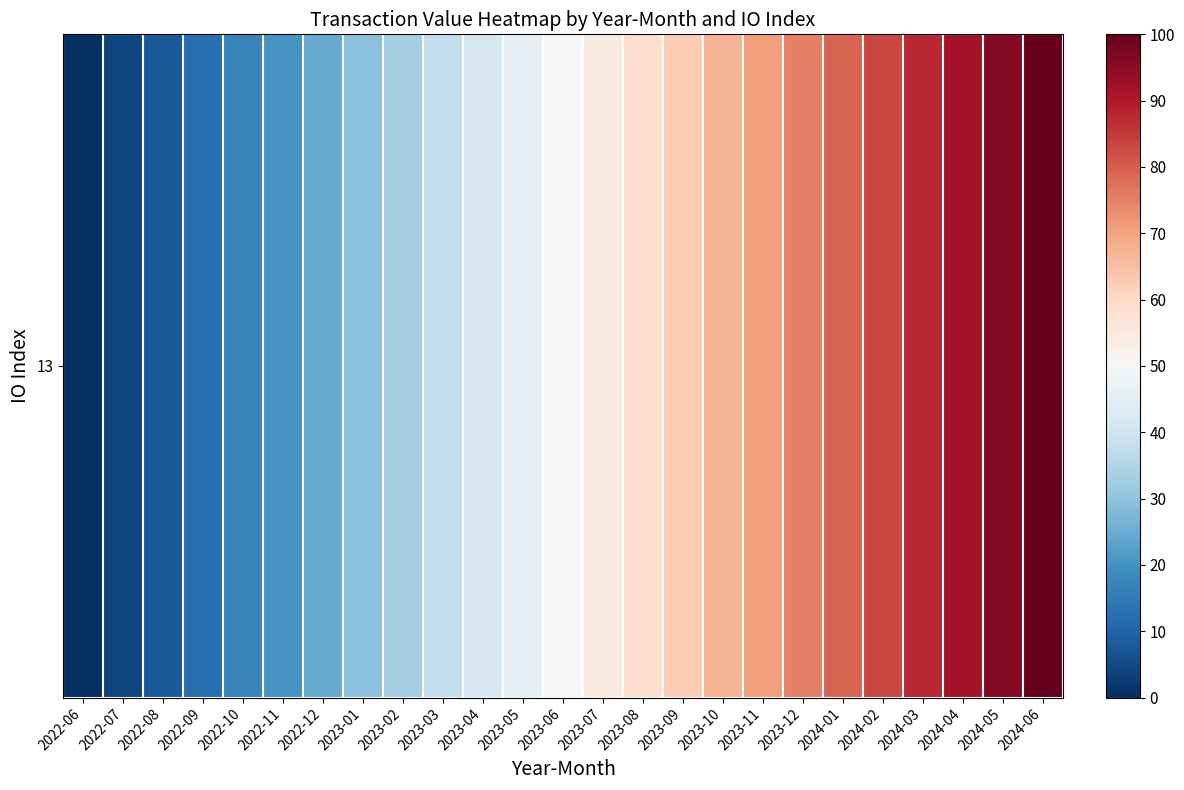

Which category has the highest value across all series?

2024-06